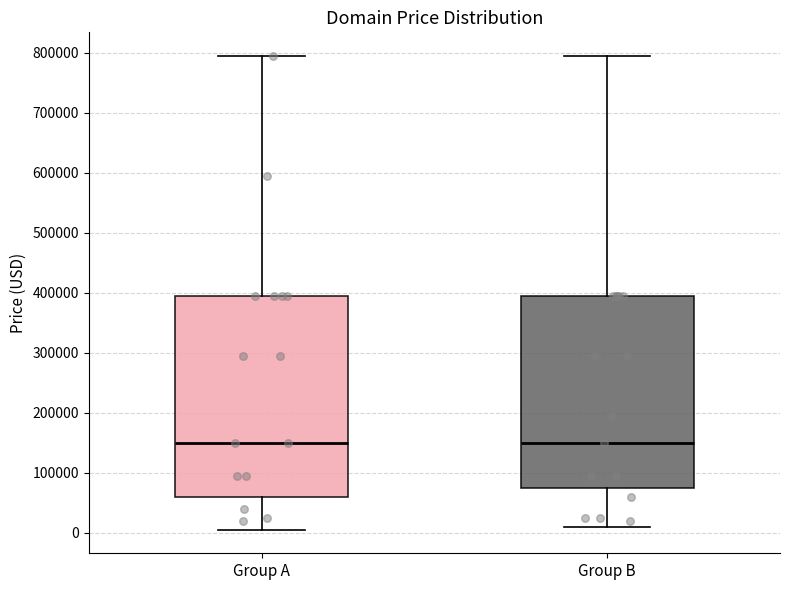

Reading left to right, read every box against the y-axis: the position of its median line, the range the box covers, and the ends of its whiskers. The values are not printed on the chart, so give them approximately, as read against the axis.

Group A: median 150000, box 60000 to 390000, whiskers 0 to 790000
Group B: median 150000, box 70000 to 390000, whiskers 10000 to 790000